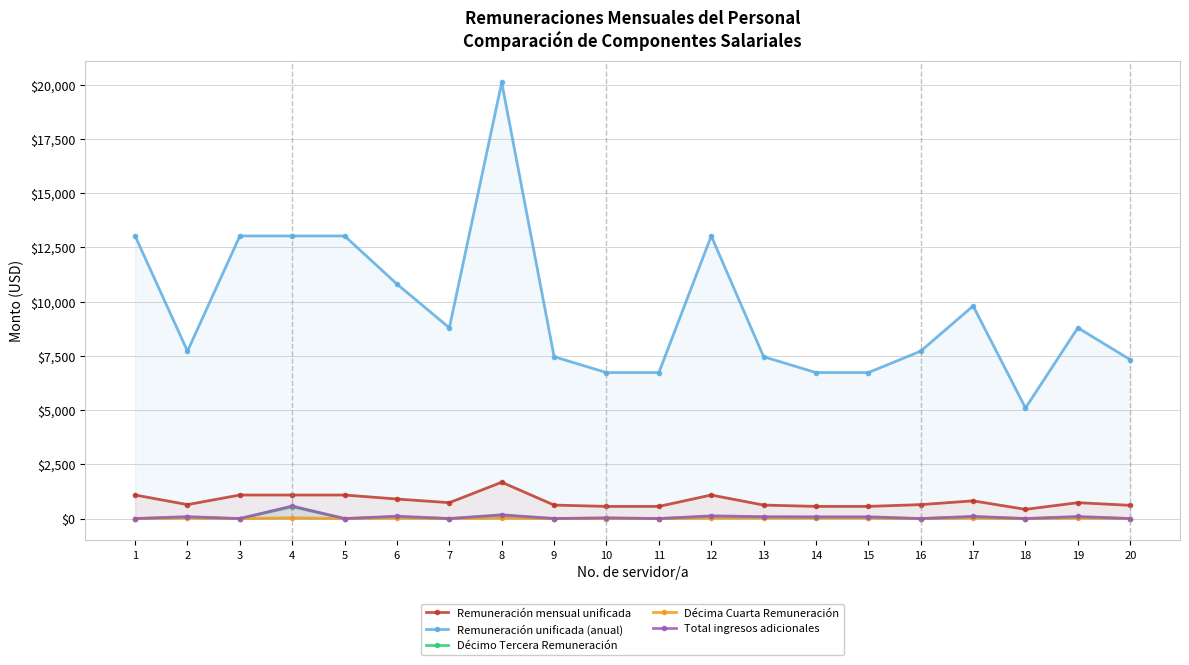

True or false: Décima Cuarta Remuneración and Total ingresos adicionales intersect in this chart.

False